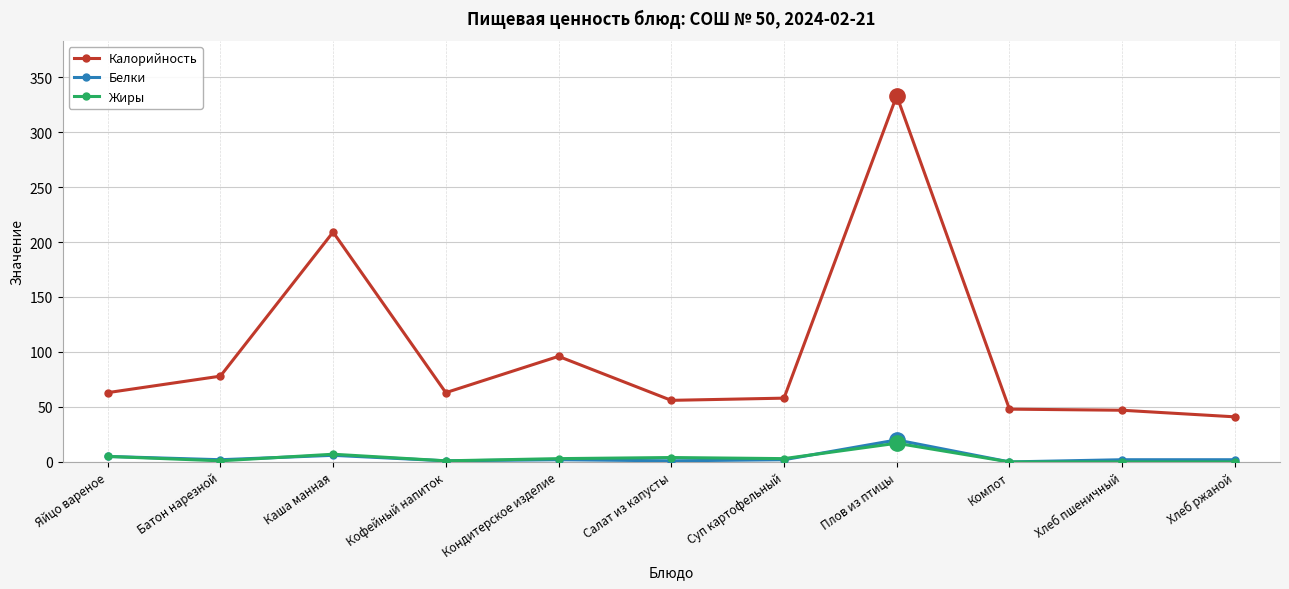

True or false: Калорийность and Белки intersect in this chart.

False